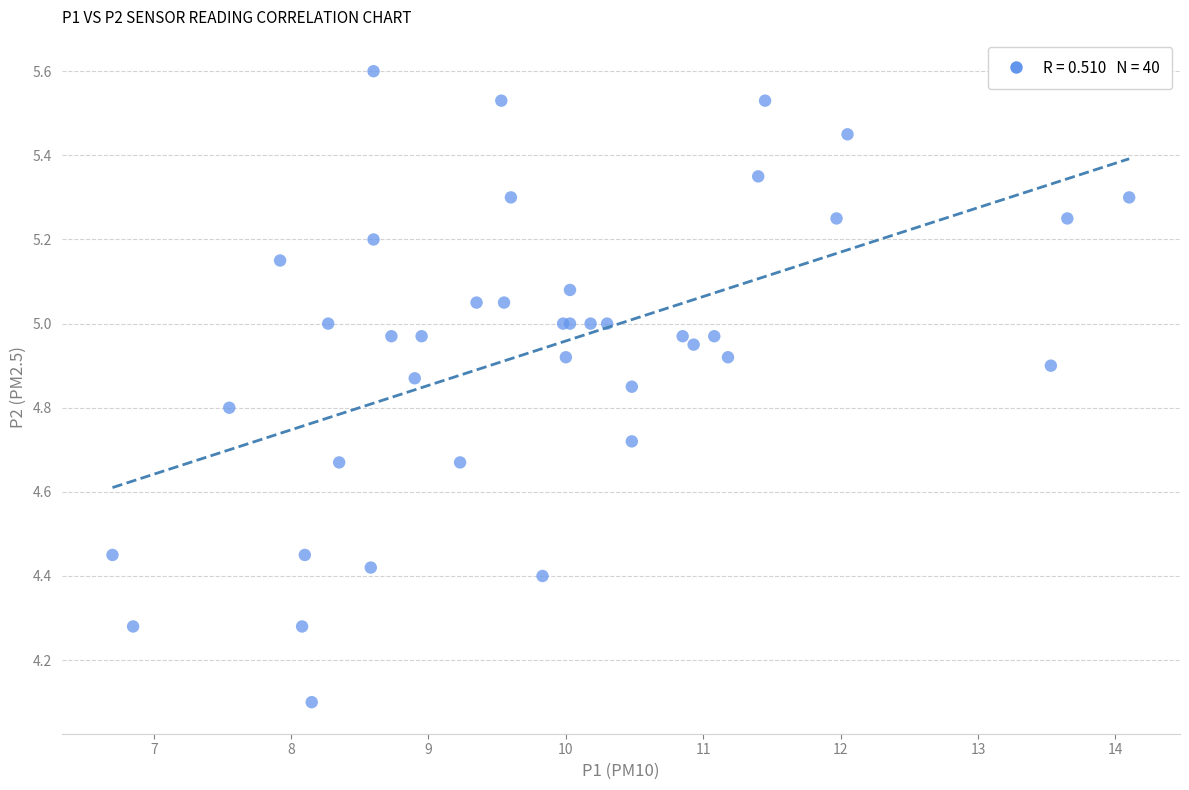

What Y value in the scatter plot is closest to 4?

4.1